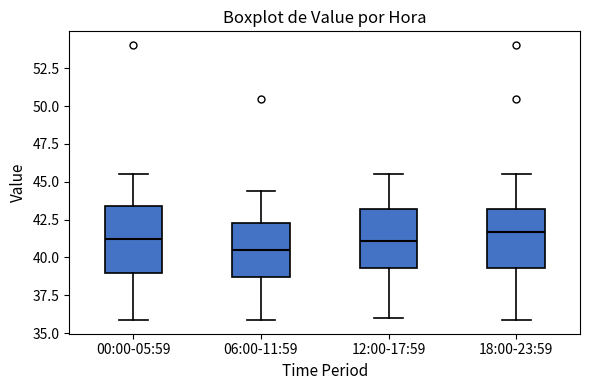

Reading left to right, transcribe this box plot: for each box, give where its median line is, the range the box spans, and where its two whiskers end, as read against the y-axis. The values are not printed on the chart, so give them approximately, as read against the axis.

00:00-05:59: median 41.0, box 39.0 to 43.5, whiskers 36.0 to 45.5
06:00-11:59: median 40.5, box 38.5 to 42.5, whiskers 36.0 to 44.5
12:00-17:59: median 41.0, box 39.5 to 43.0, whiskers 36.0 to 45.5
18:00-23:59: median 41.5, box 39.5 to 43.0, whiskers 36.0 to 45.5